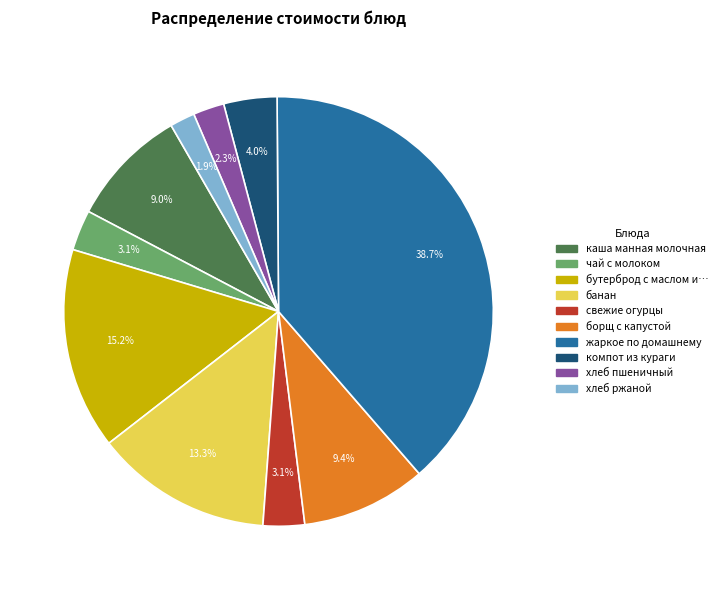

How many segments does this pie chart have?

10